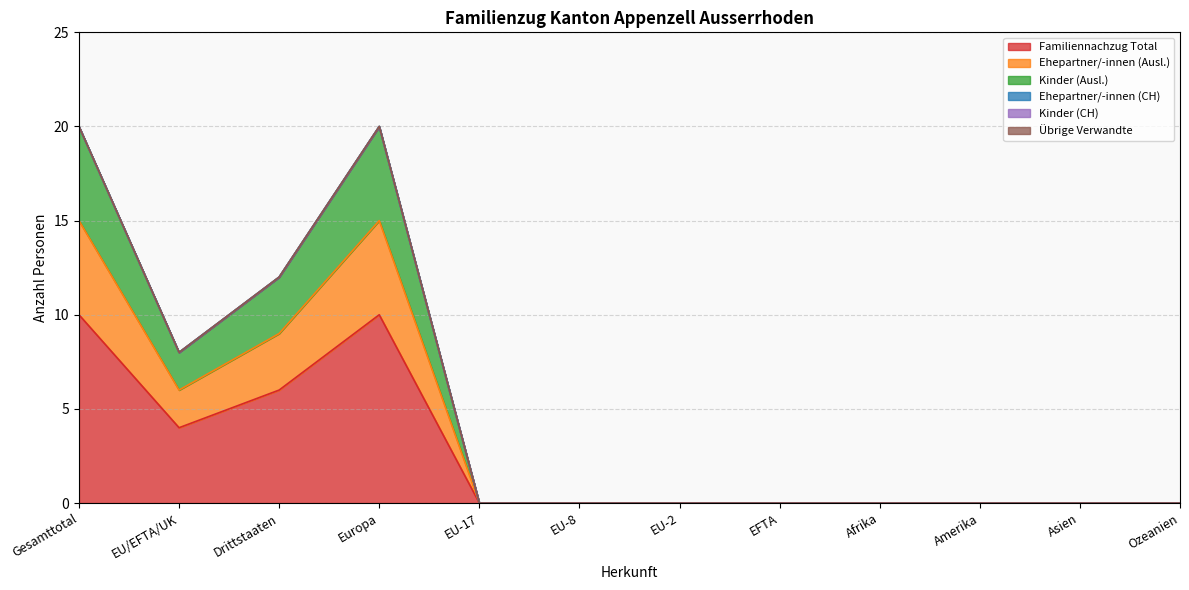

Does the chart have visible grid lines?

Yes